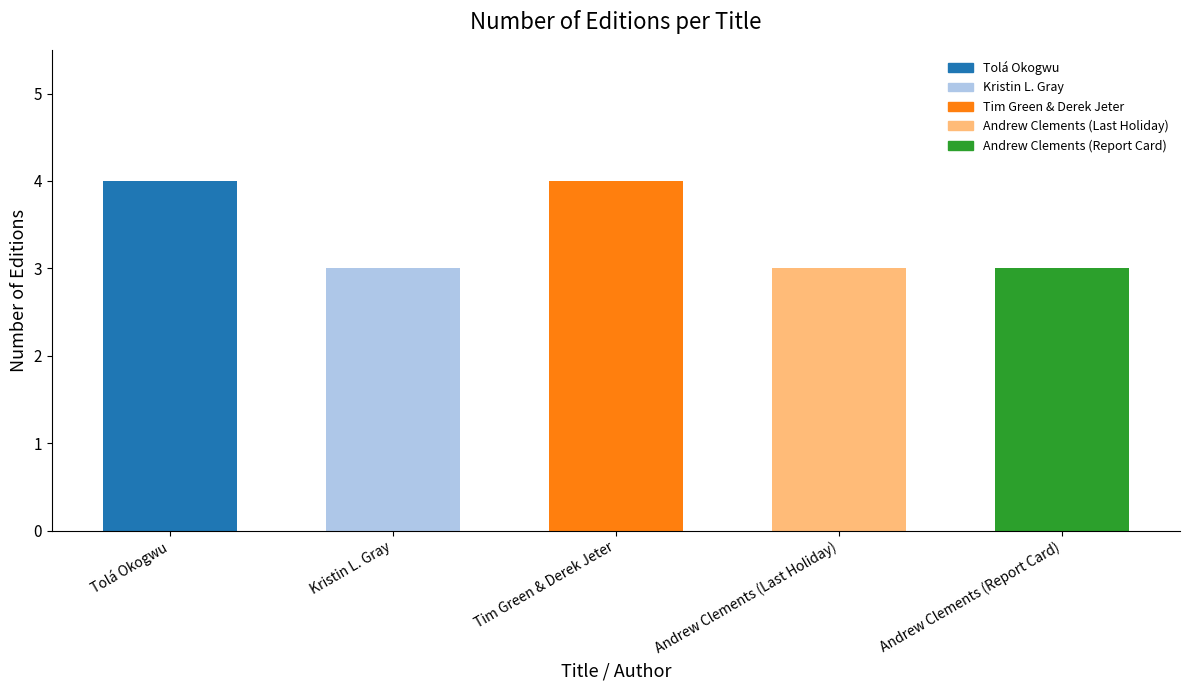

What is the average value?

3